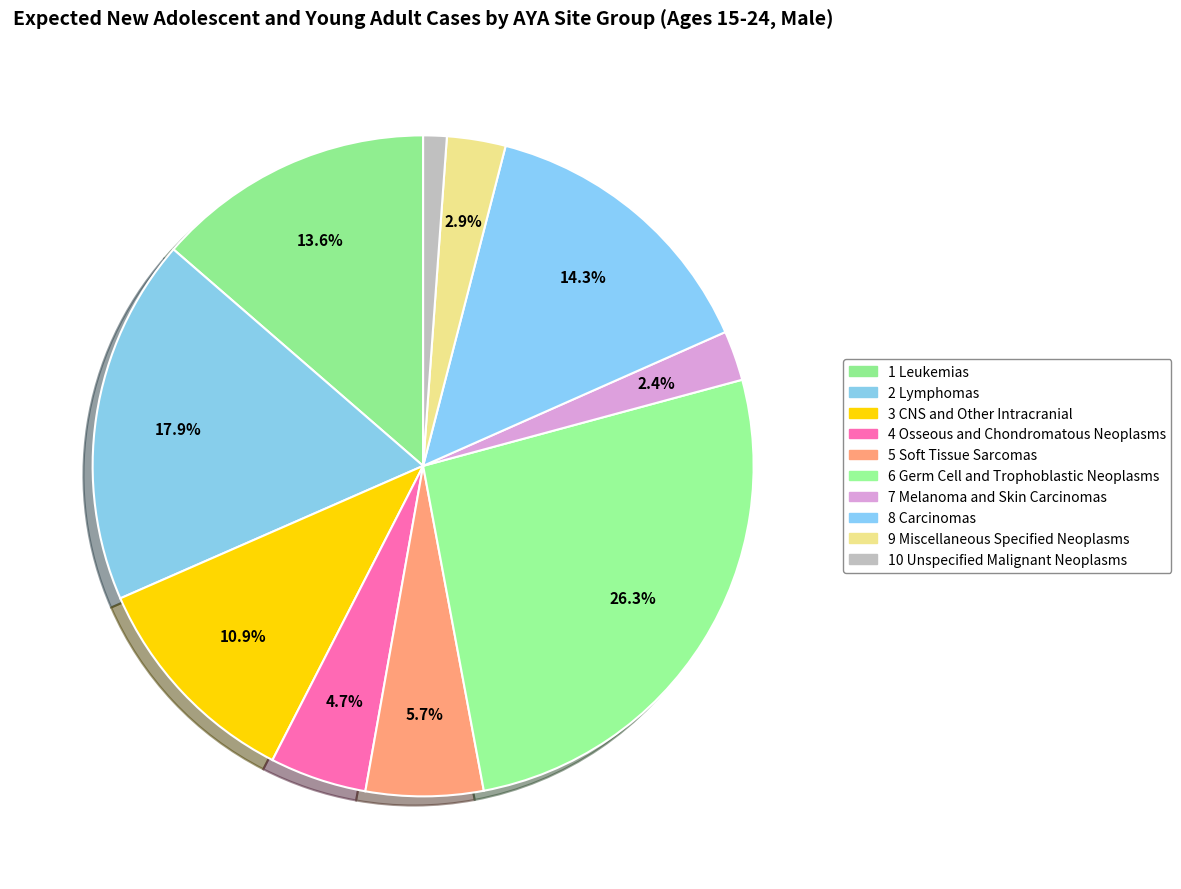

How many slices are in this pie chart?

10